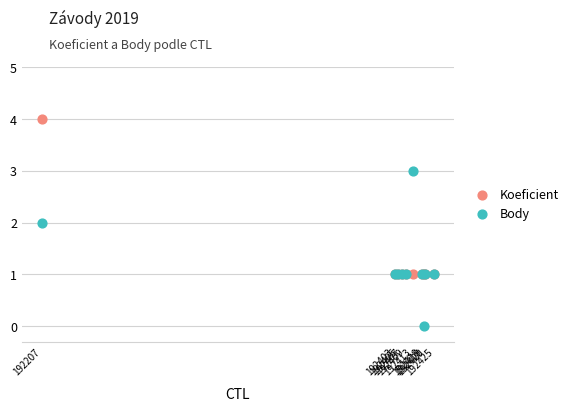

What are all the series names shown in the legend?

Koeficient, Body